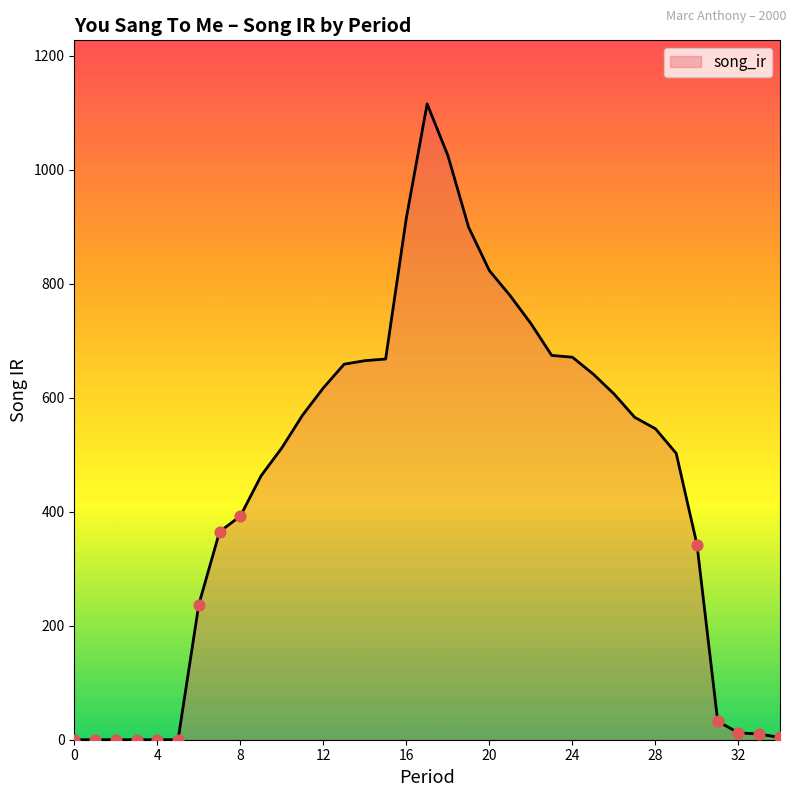

What is the difference between the maximum and minimum values?

1115.2